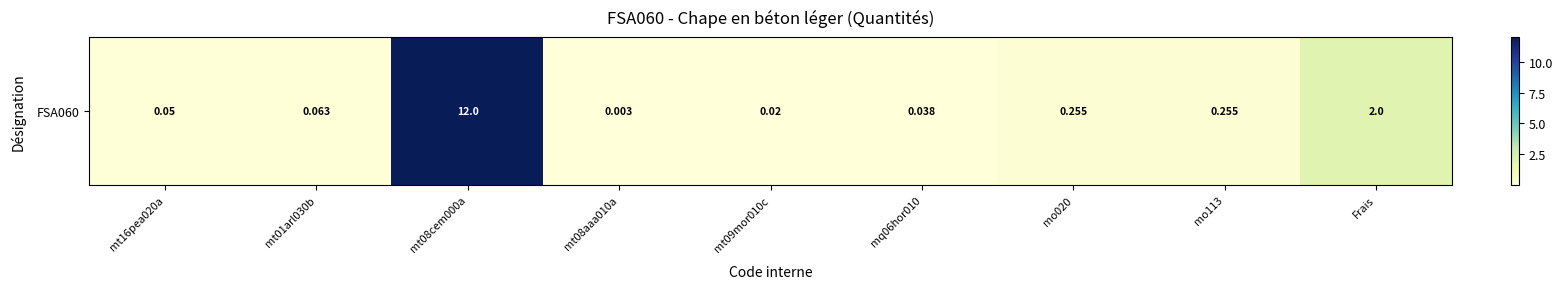

What is the greatest value displayed?

12.0